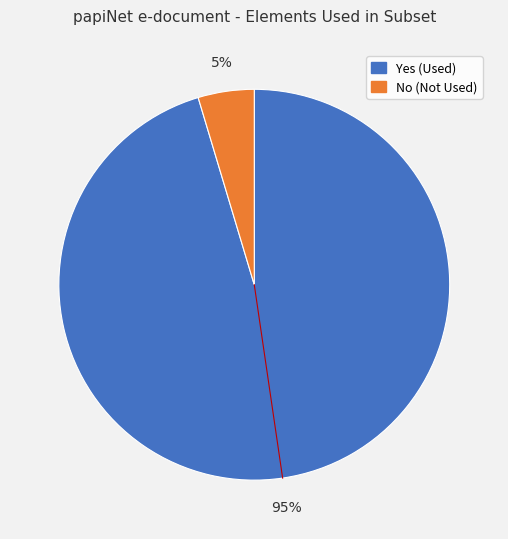

What is the largest slice in the pie chart?

Yes